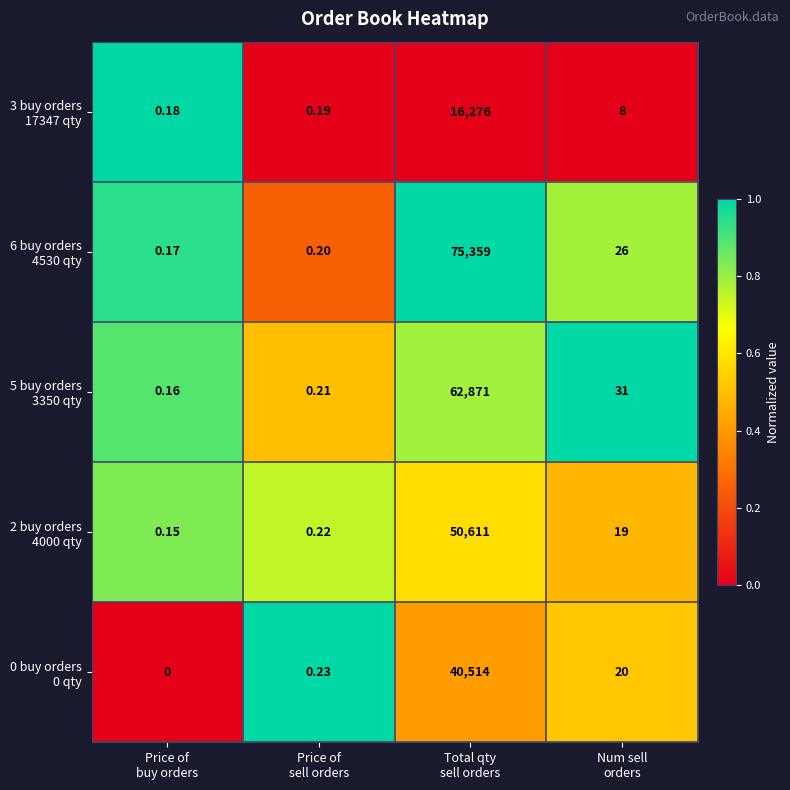

What is the maximum value shown in the chart?

75359.0